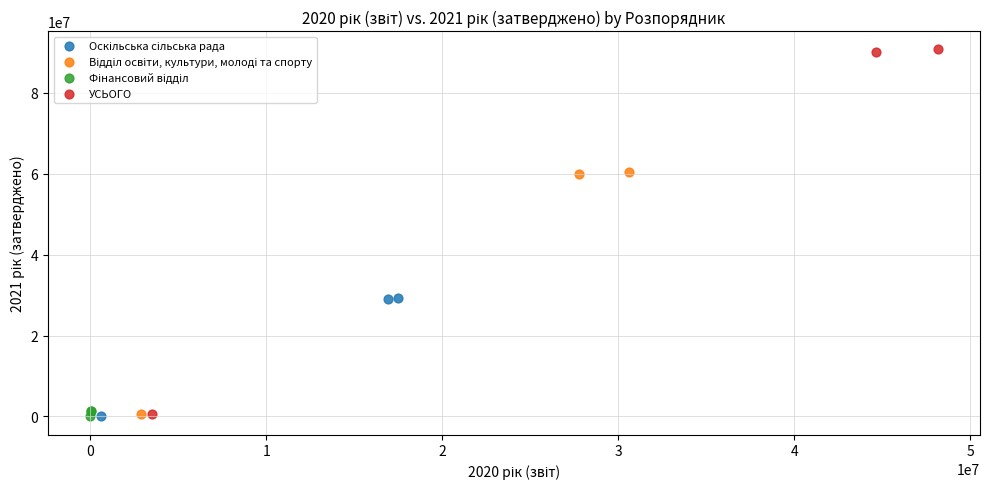

Which series reaches the maximum Y coordinate?

УСЬОГО